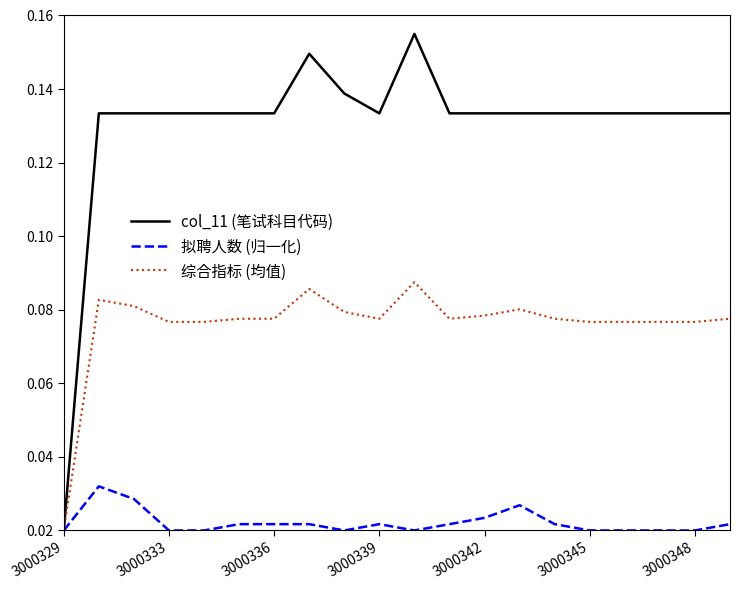

What is the sum of all col_11 (笔试科目代码) values?

2.6